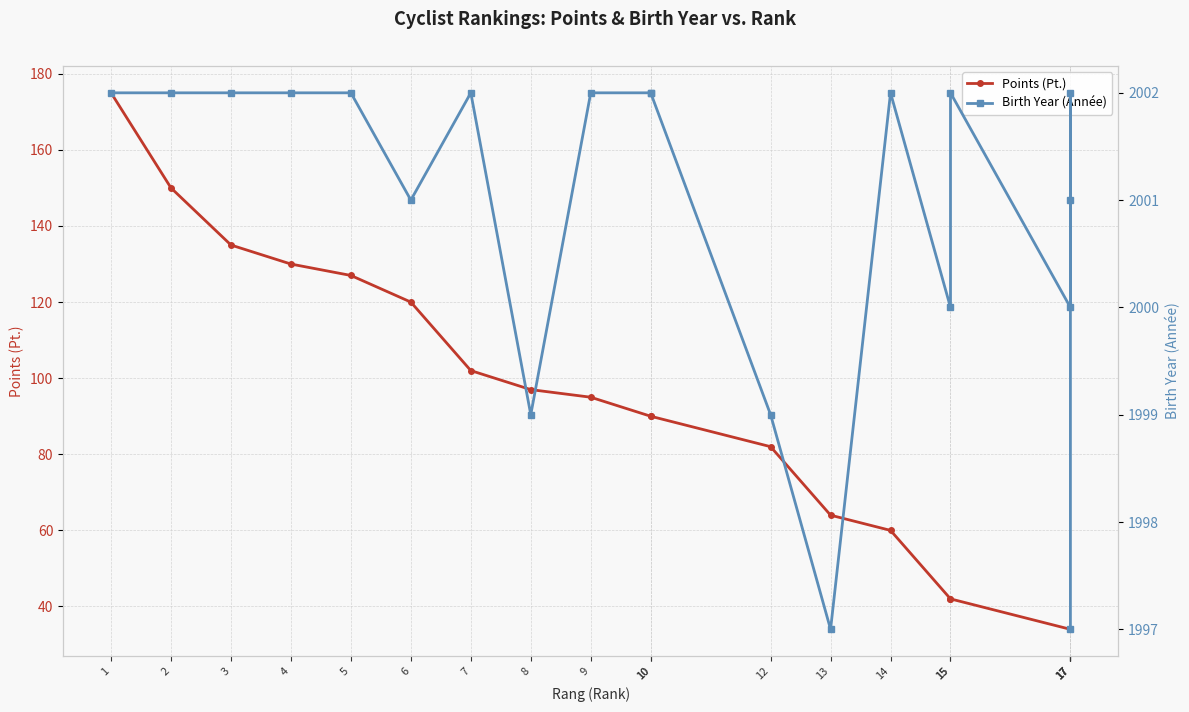

True or false: Birth Year (Année) has a value of 1397 at 17.

False